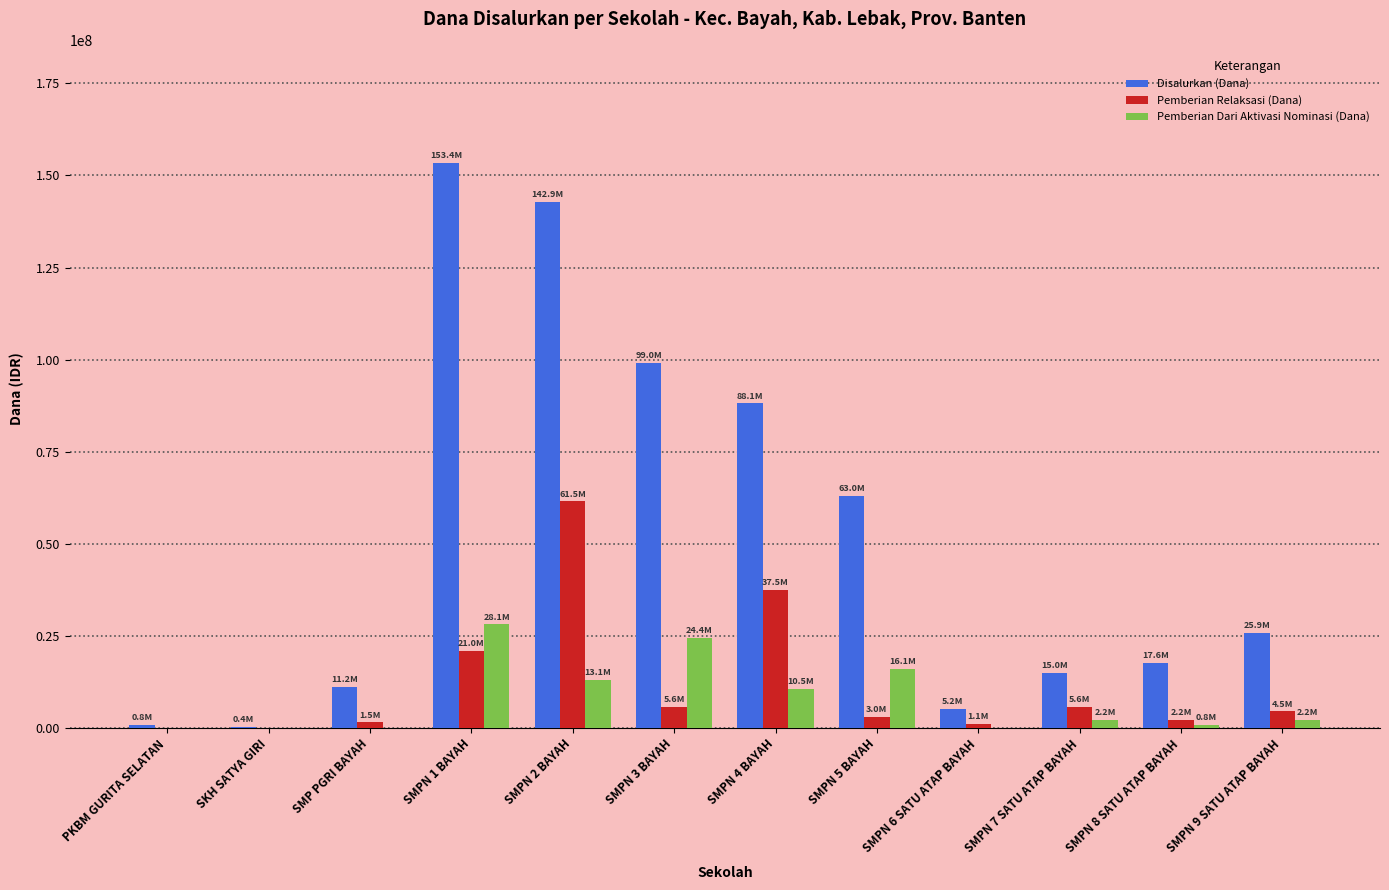

What is the total value across all series at SMP PGRI BAYAH?

12750000